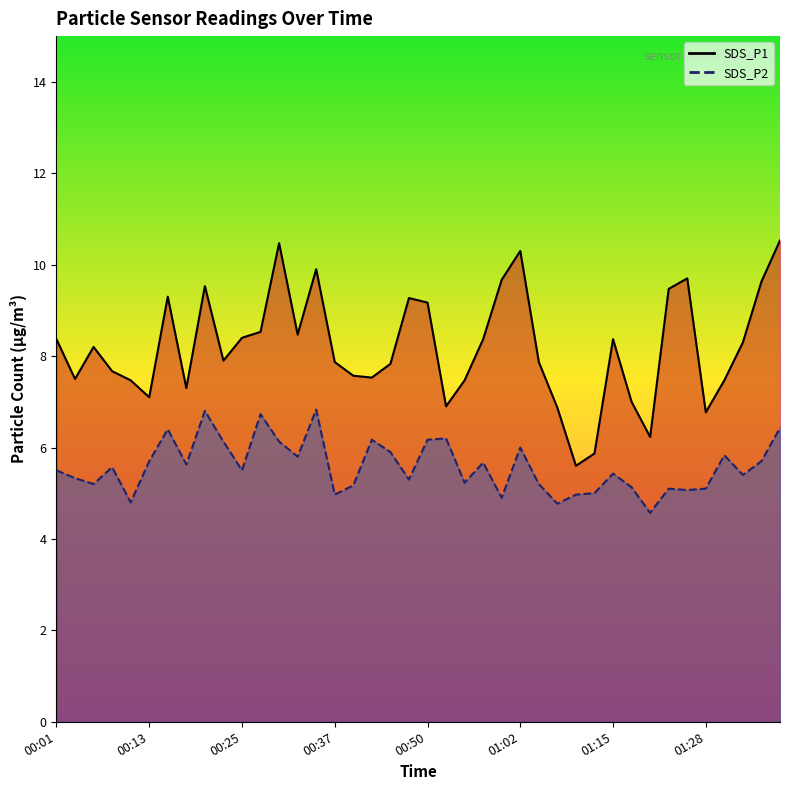

The value of SDS_P1 at 00:01 is 3.3. True or false?

False